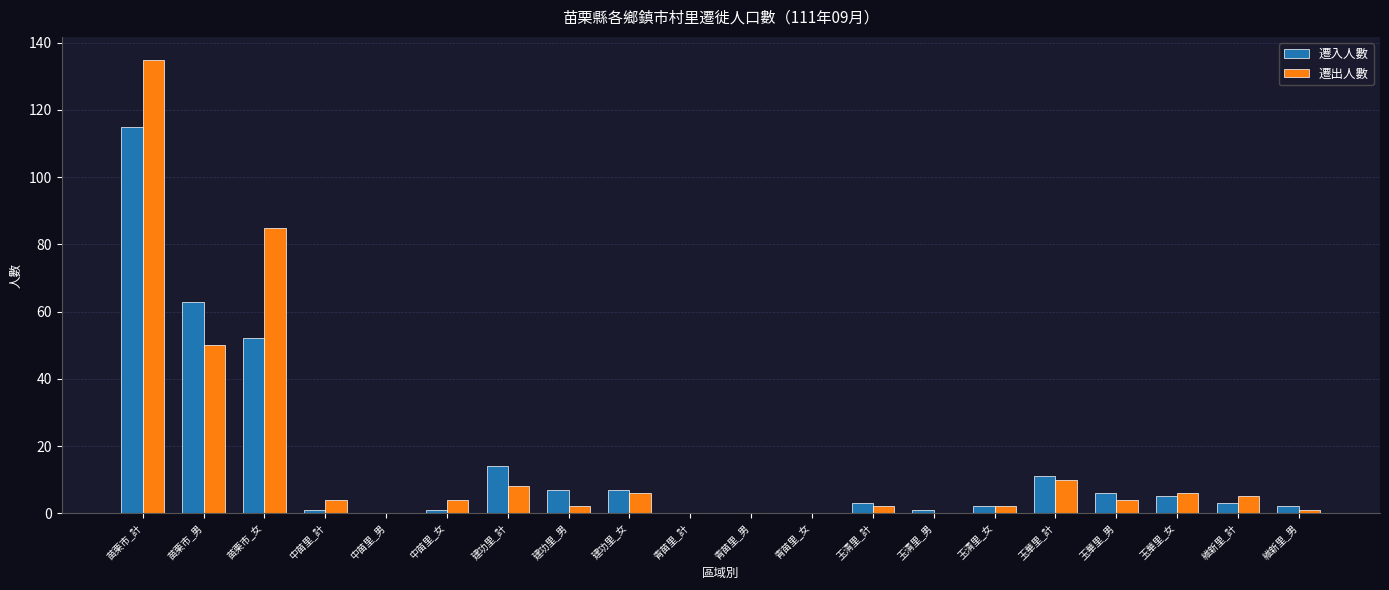

Is it true that 遷出人數 equals 4 at 玉華里_男?

True